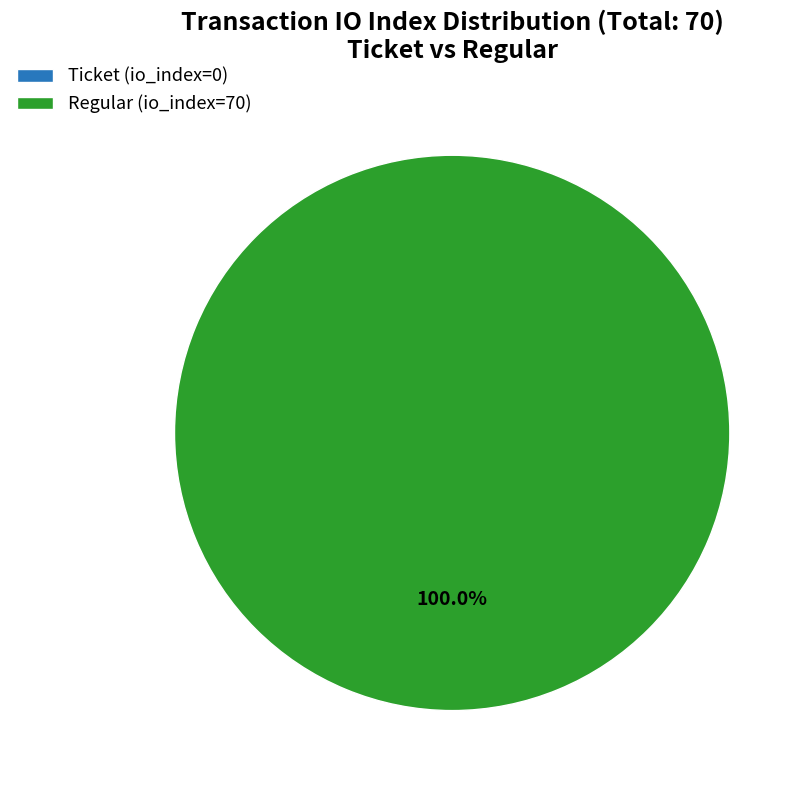

To the nearest percent, what is the average slice percentage?

50%